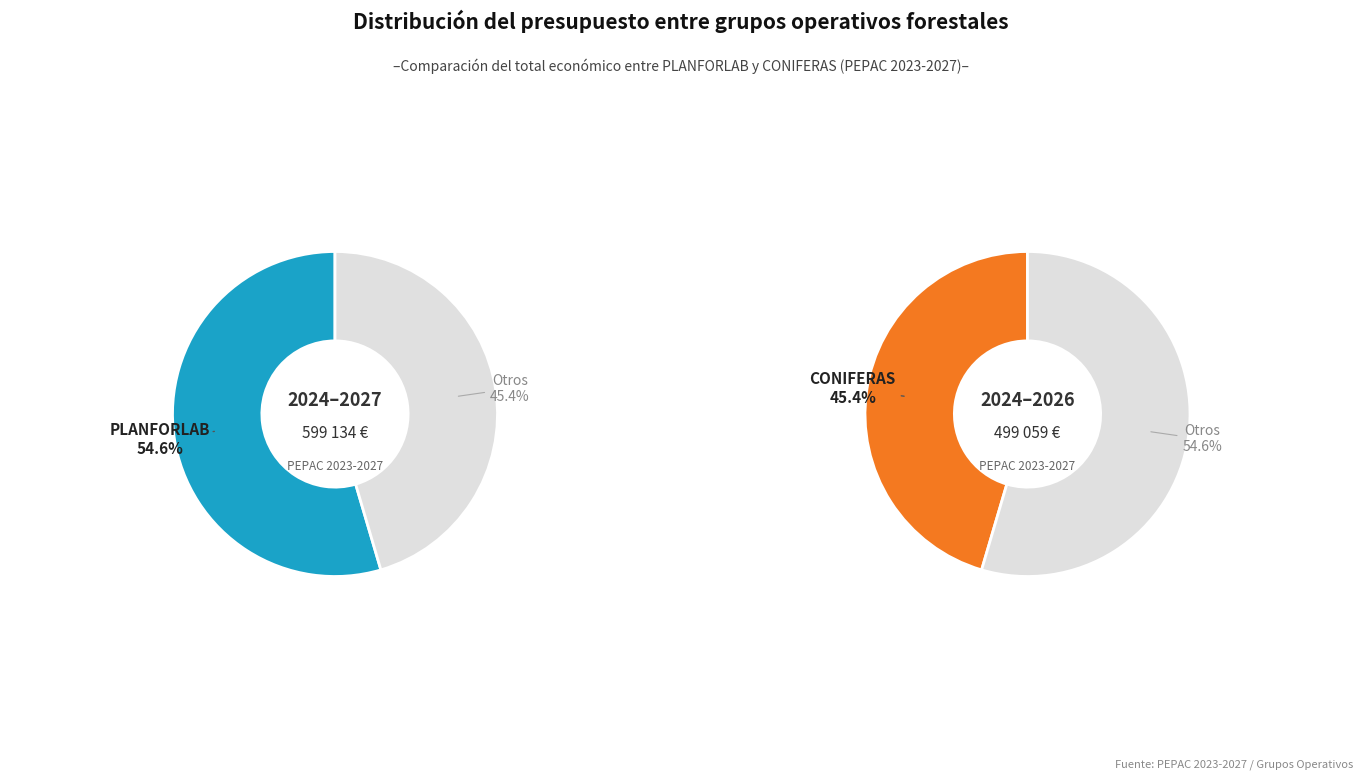

Between CONIFERAS and PLANFORLAB, which is larger?

PLANFORLAB